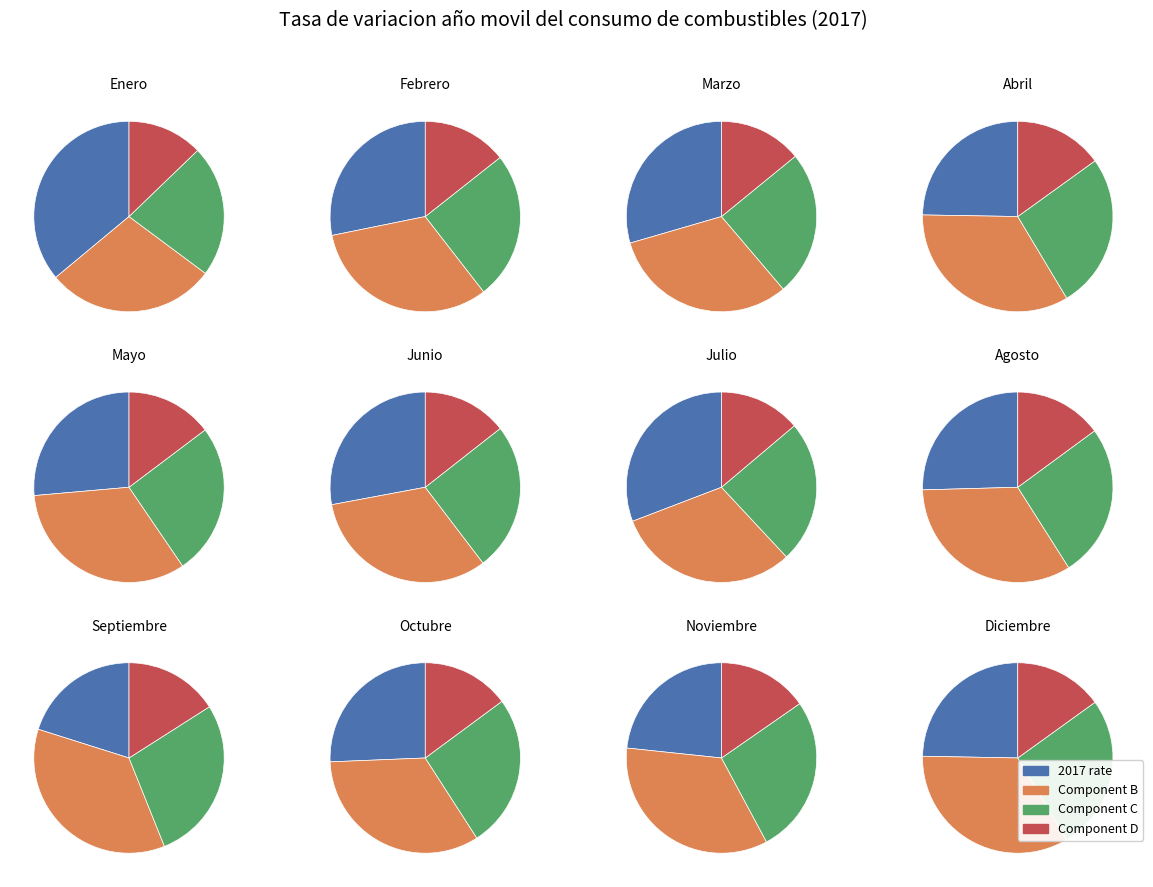

To the nearest percent, what percentage of the pie is Febrero?

9%